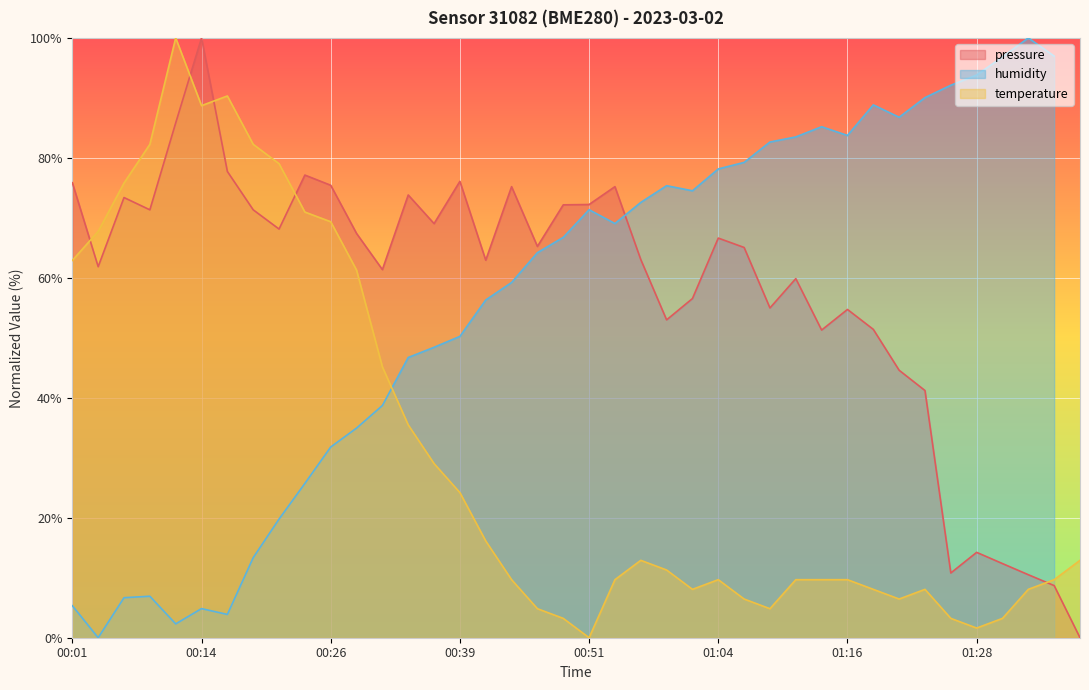

What is the value of the temperature point at the 39th from the left?

9.7